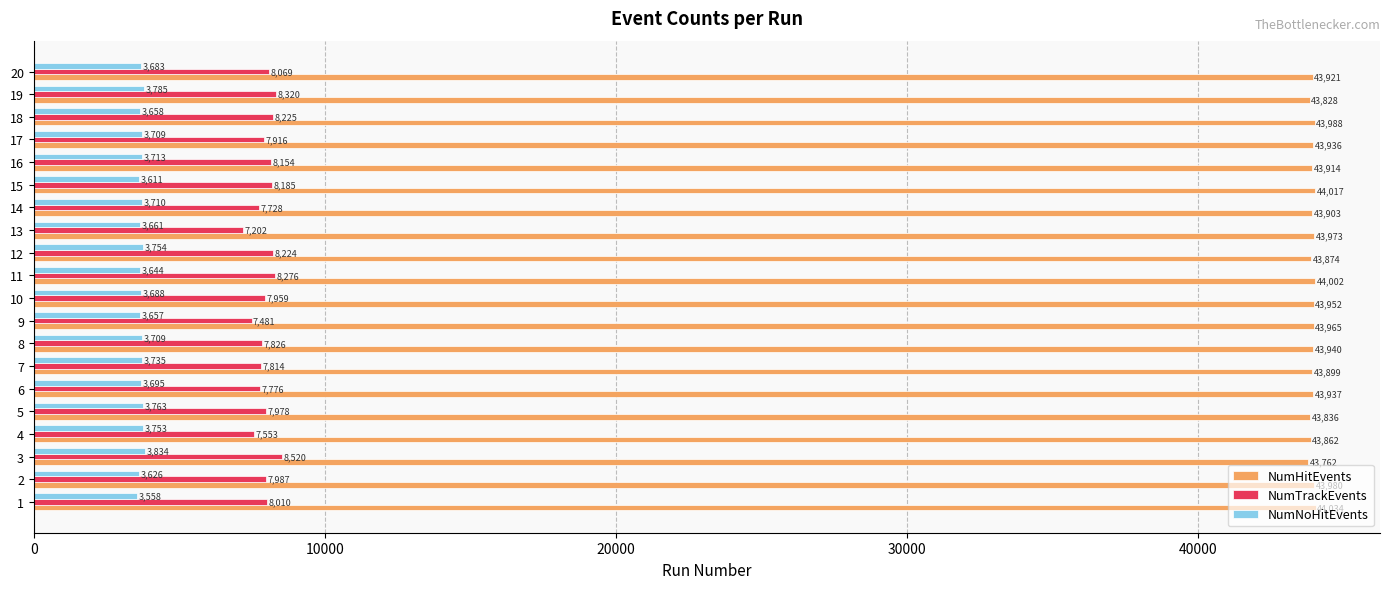

At 12, list the series in order from largest to smallest.

NumHitEvents, NumTrackEvents, NumNoHitEvents